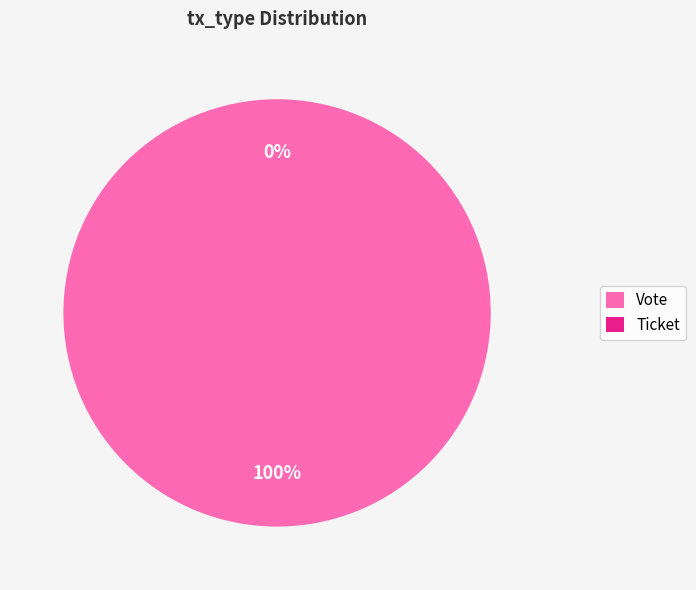

Combined, what portion of the pie is Vote and Ticket?

100.0%